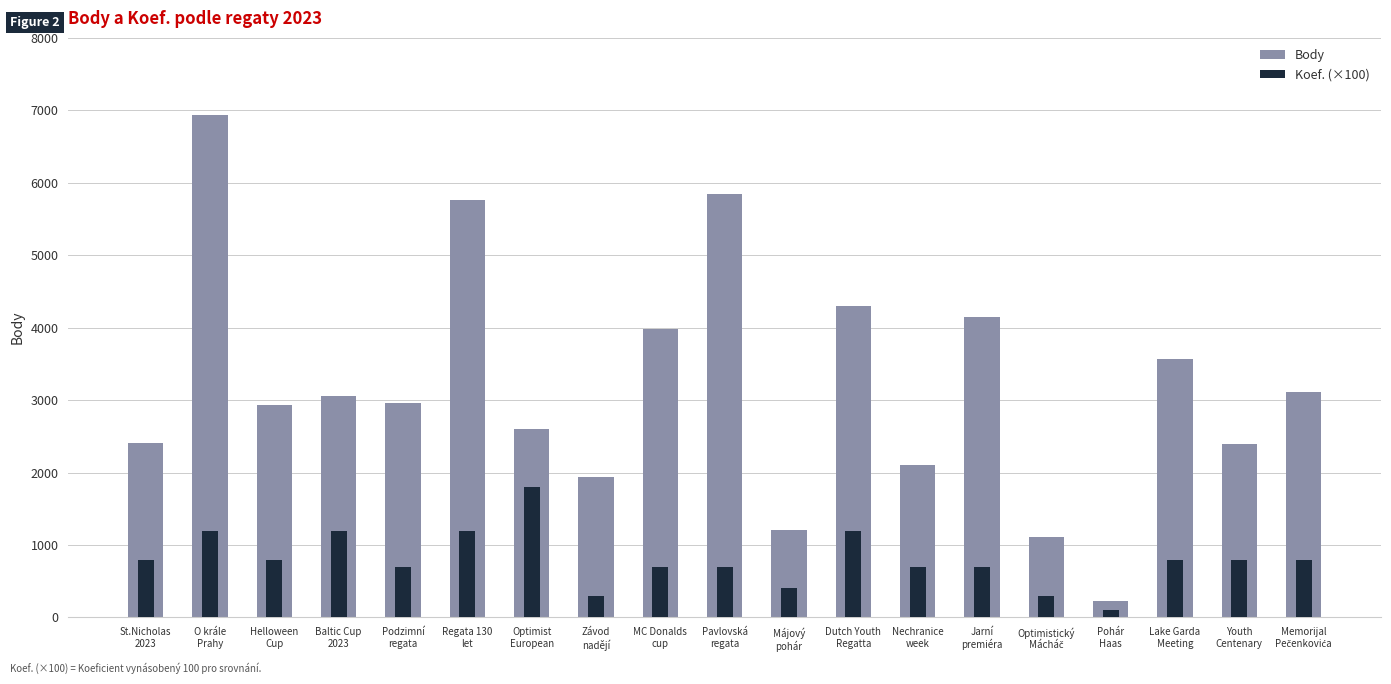

What is the sum of the Koef. (×100) values at Optimist
European and Pavlovská
regata?

2500